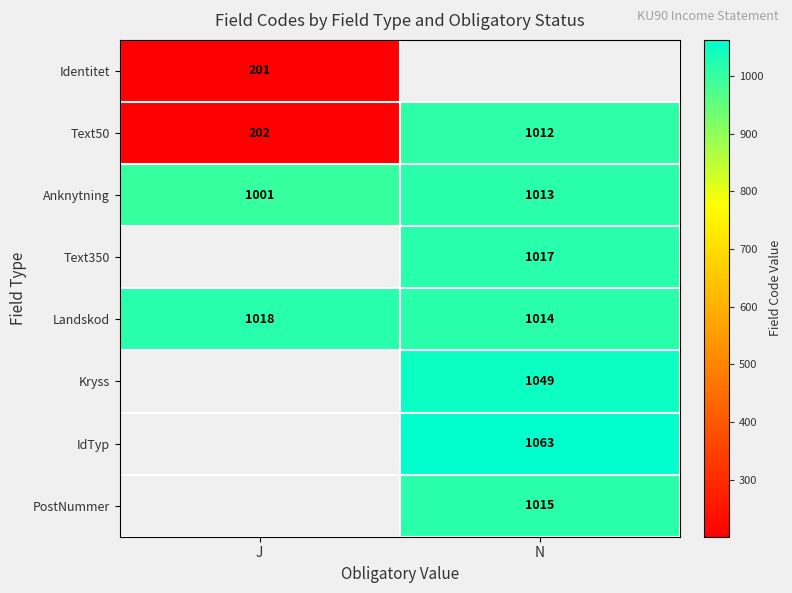

What is the smallest value displayed?

201.0